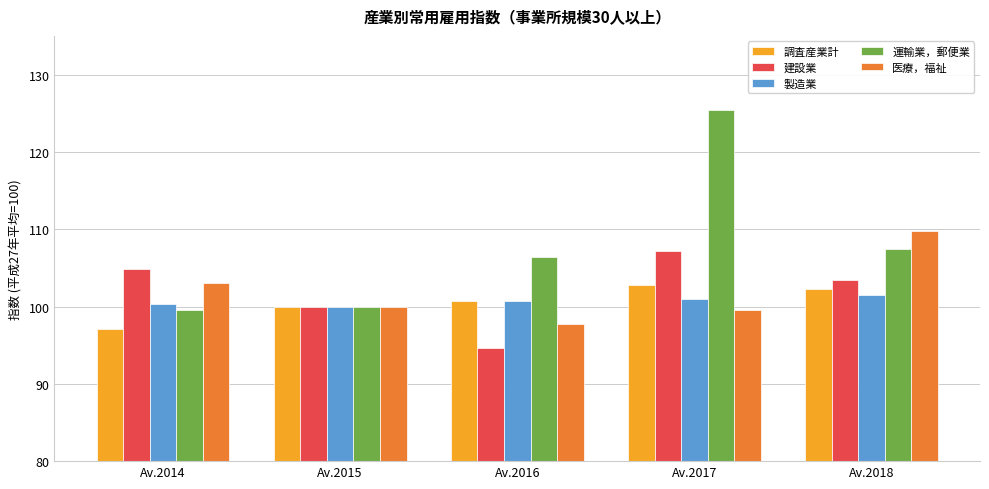

The 運輸業，郵便業 series shows 68.1 at Av.2015. True or false?

False